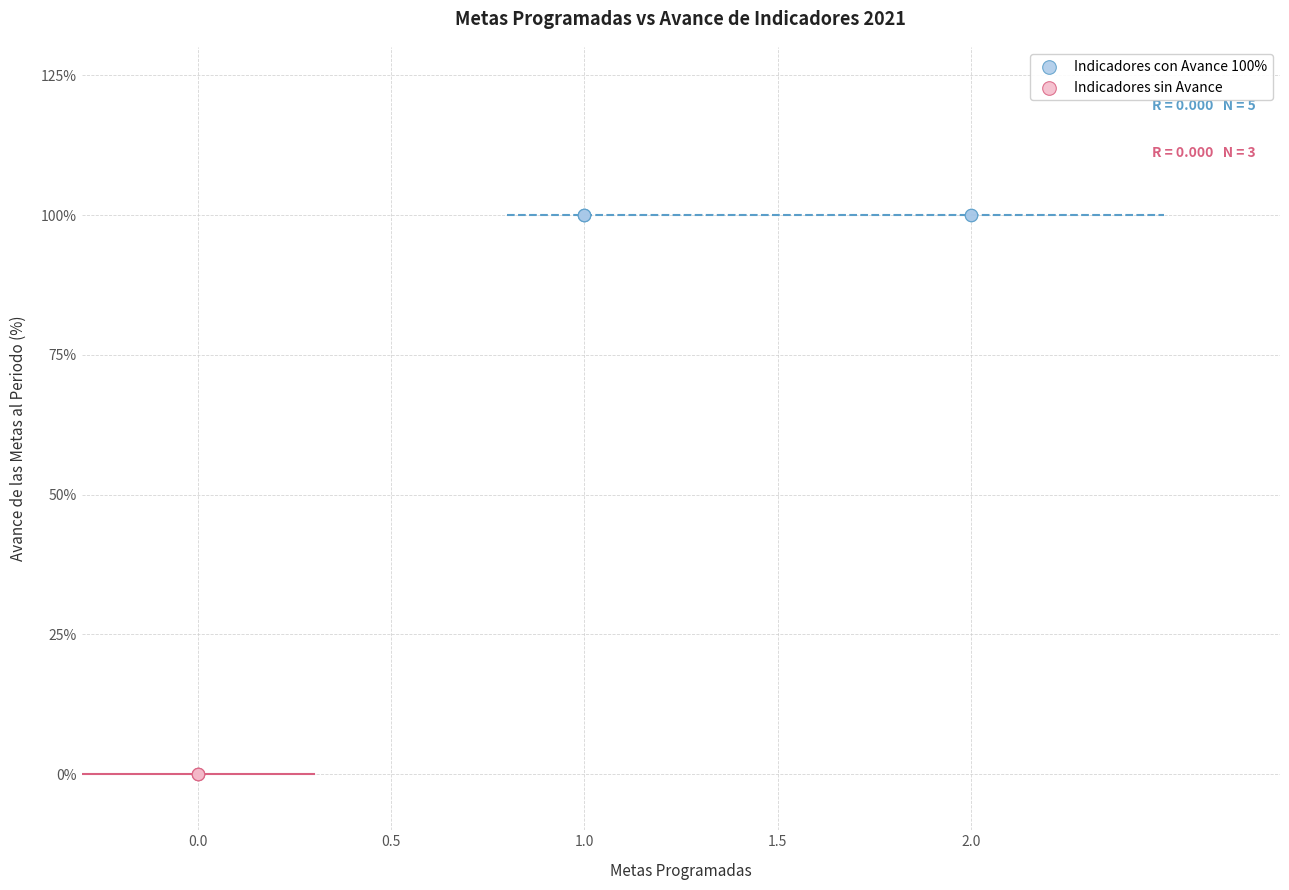

Which series contains the highest Y value?

Indicadores con Avance 100%